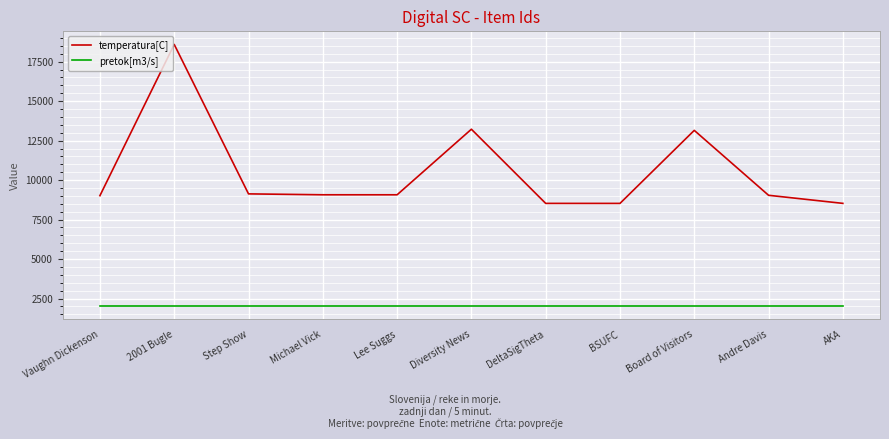

Rank the series at Board of Visitors from lowest to highest value.

pretok[m3/s], temperatura[C]